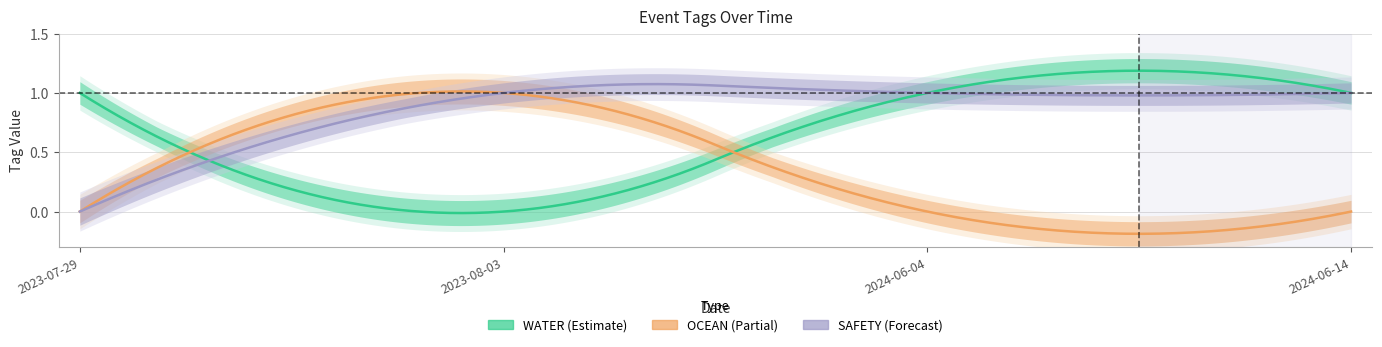

Is it true that WATER equals 2 at 2024-06-14?

False